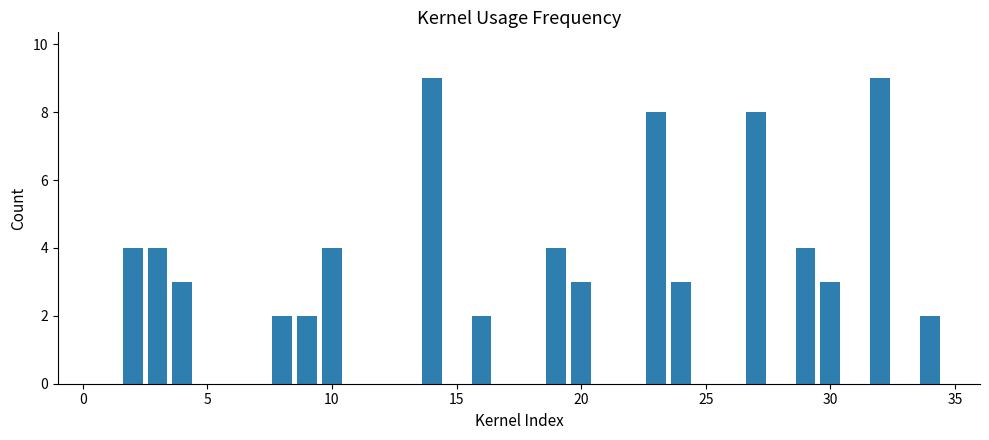

What is the value of the 5th bar from the left?

2